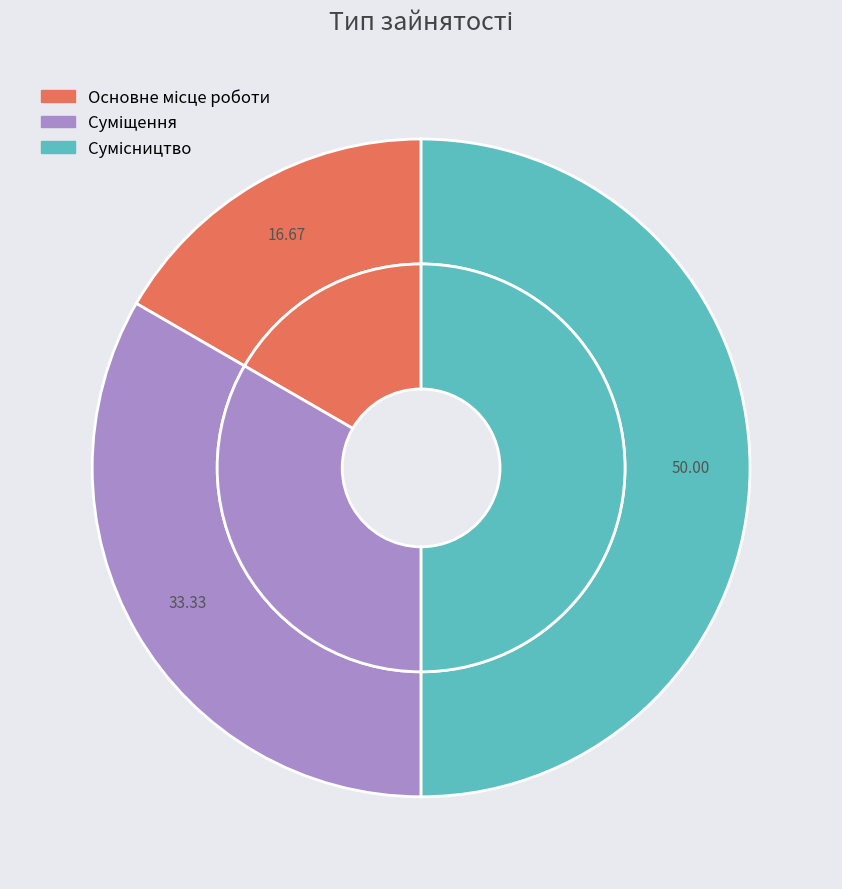

Is it true that Суміщення is 33% of the pie?

True